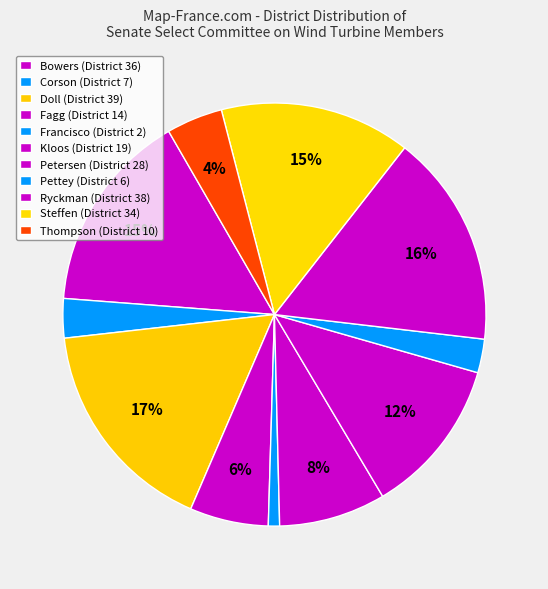

To the nearest percent, what is the difference between the Petersen and Francisco slice percentages?

11%